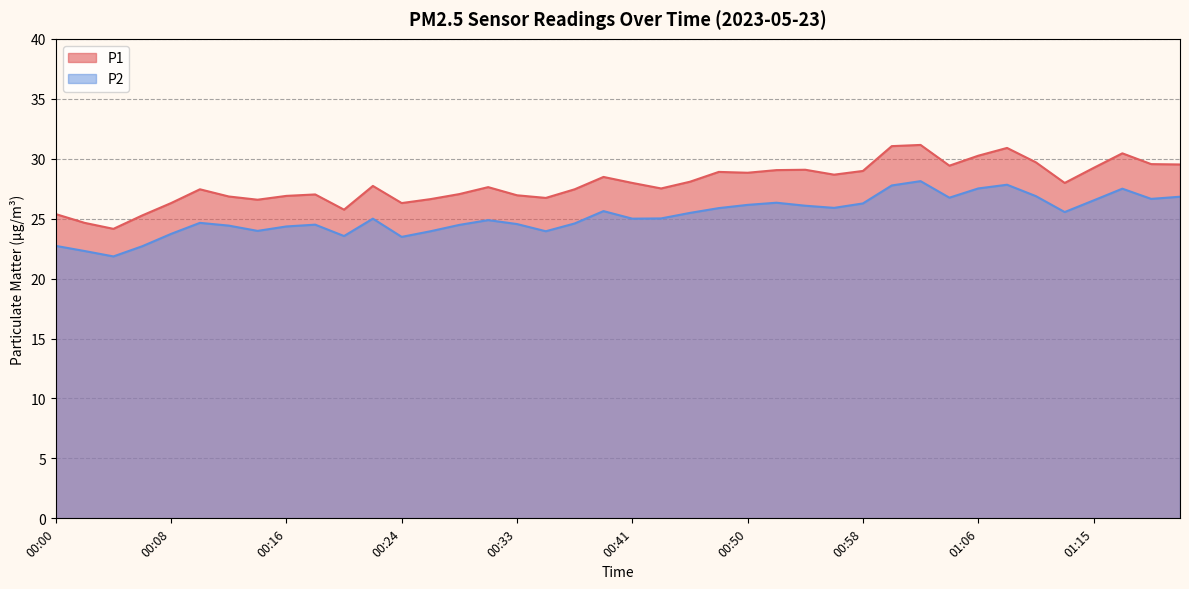

True or false: P2 has more than 2 interior local peaks.

True